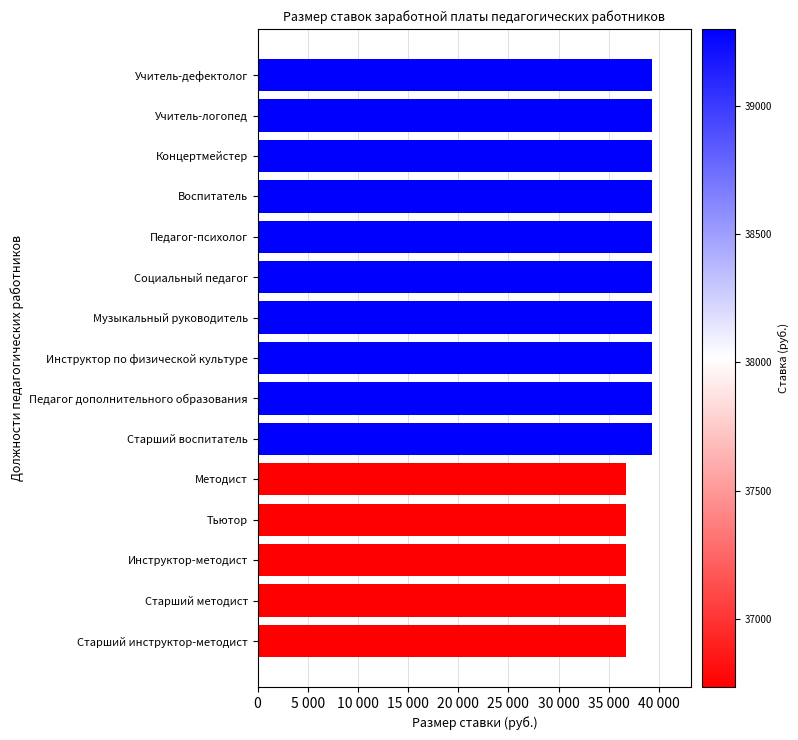

Count the number of data series in this chart.

1